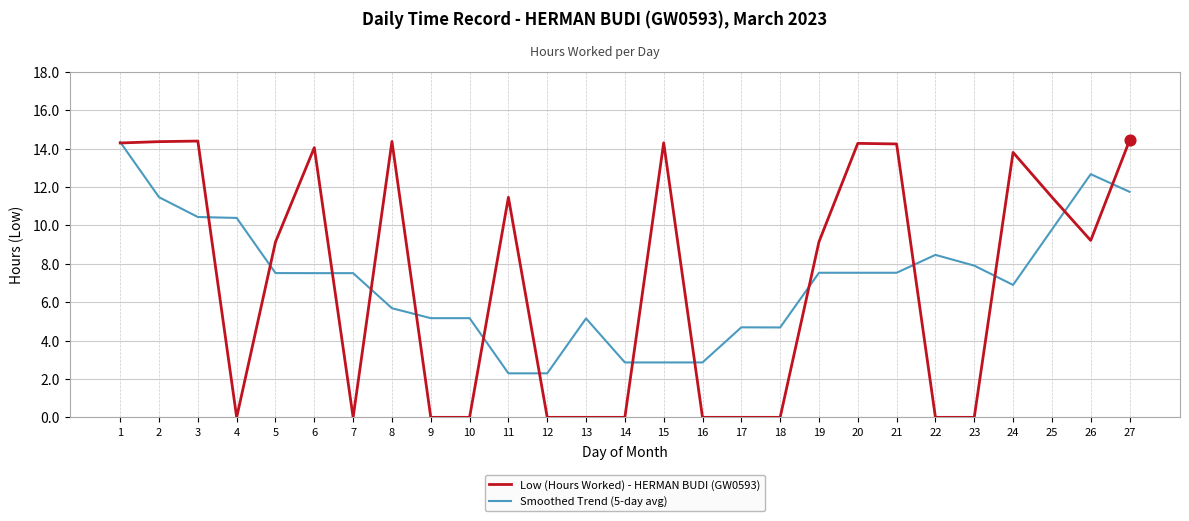

What are all the series names shown in the legend?

Low (Hours Worked) - HERMAN BUDI (GW0593), Smoothed Trend (5-day avg)